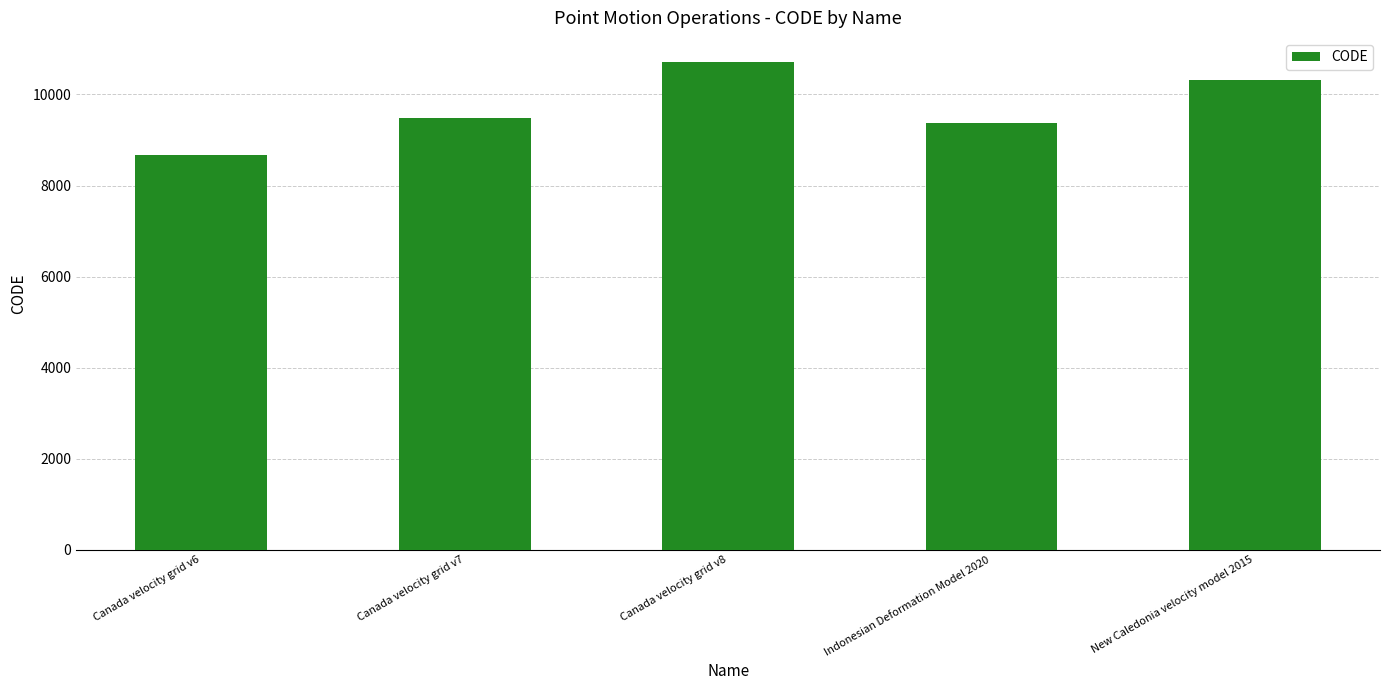

Between New Caledonia velocity model 2015 and Indonesian Deformation Model 2020, which is larger?

New Caledonia velocity model 2015